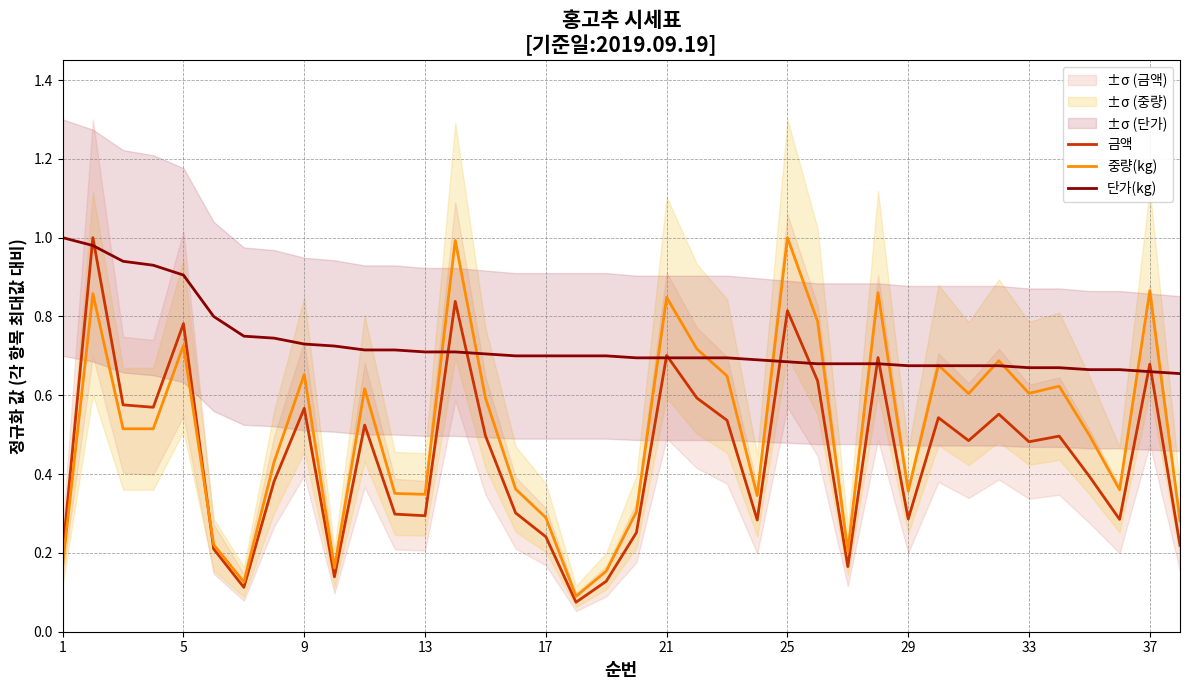

True or false: 단가(kg) has a value of 0.7 at 21.

True